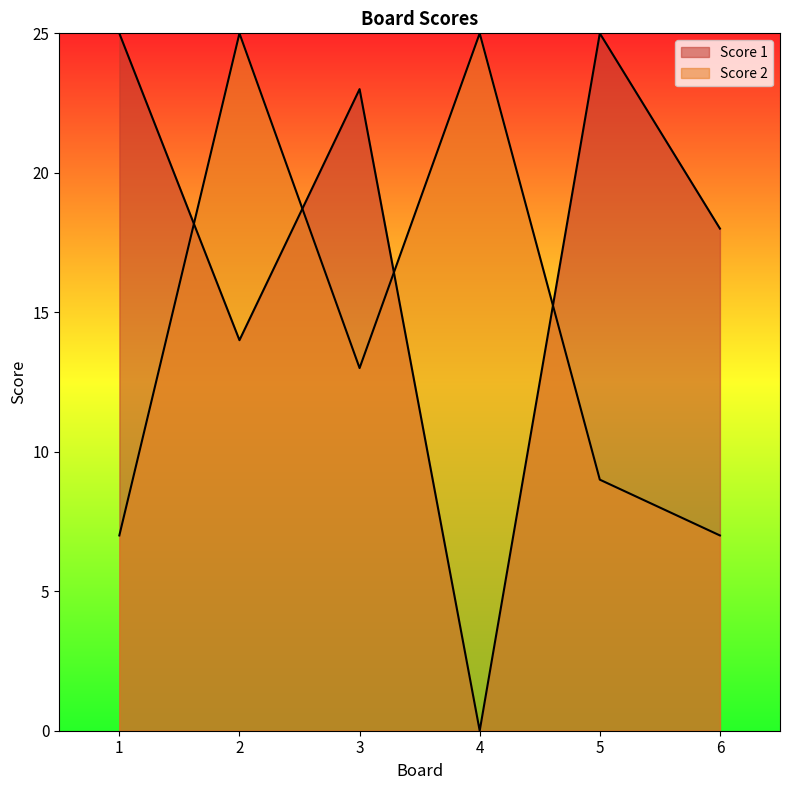

List the series in order of their overall mean, highest first.

Score 1, Score 2